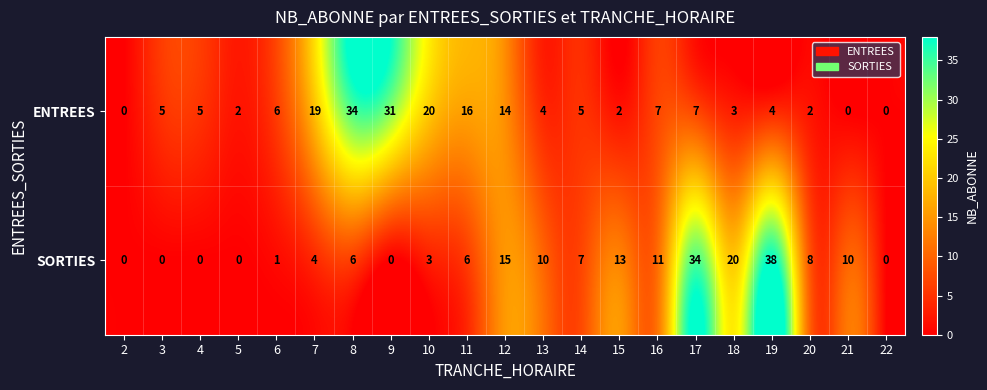

True or false: SORTIES has a value of 4 at 7.

True